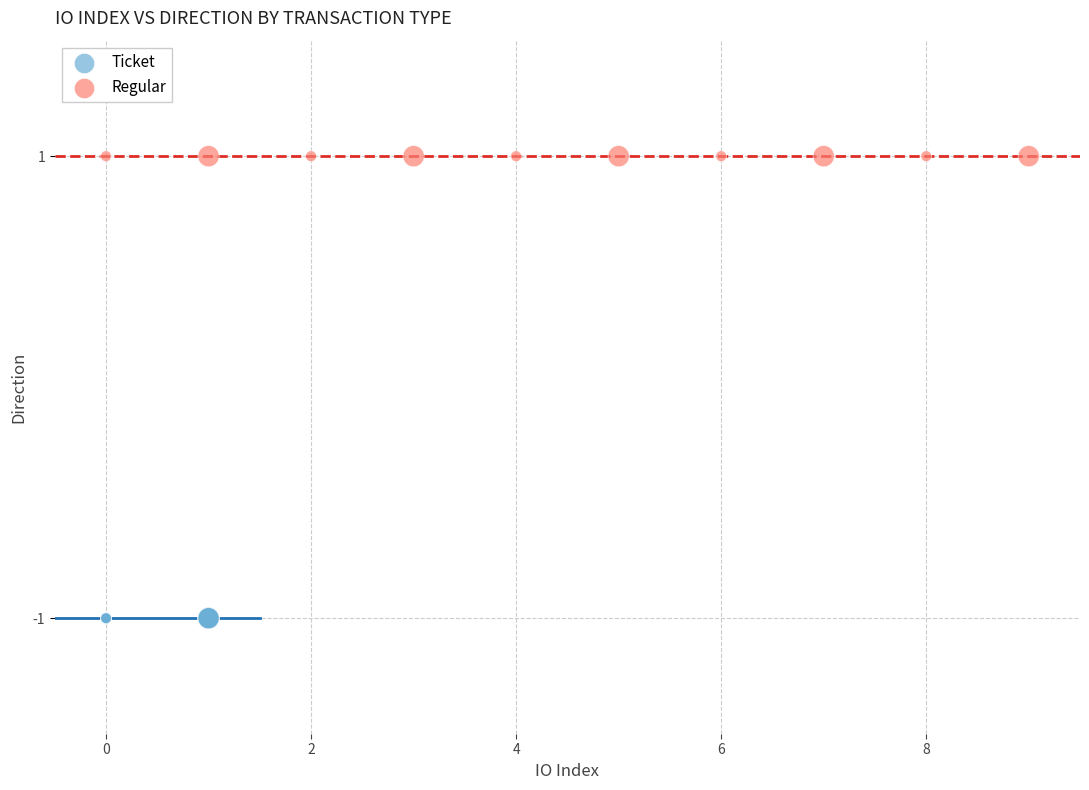

Which series reaches the maximum Y coordinate?

Regular